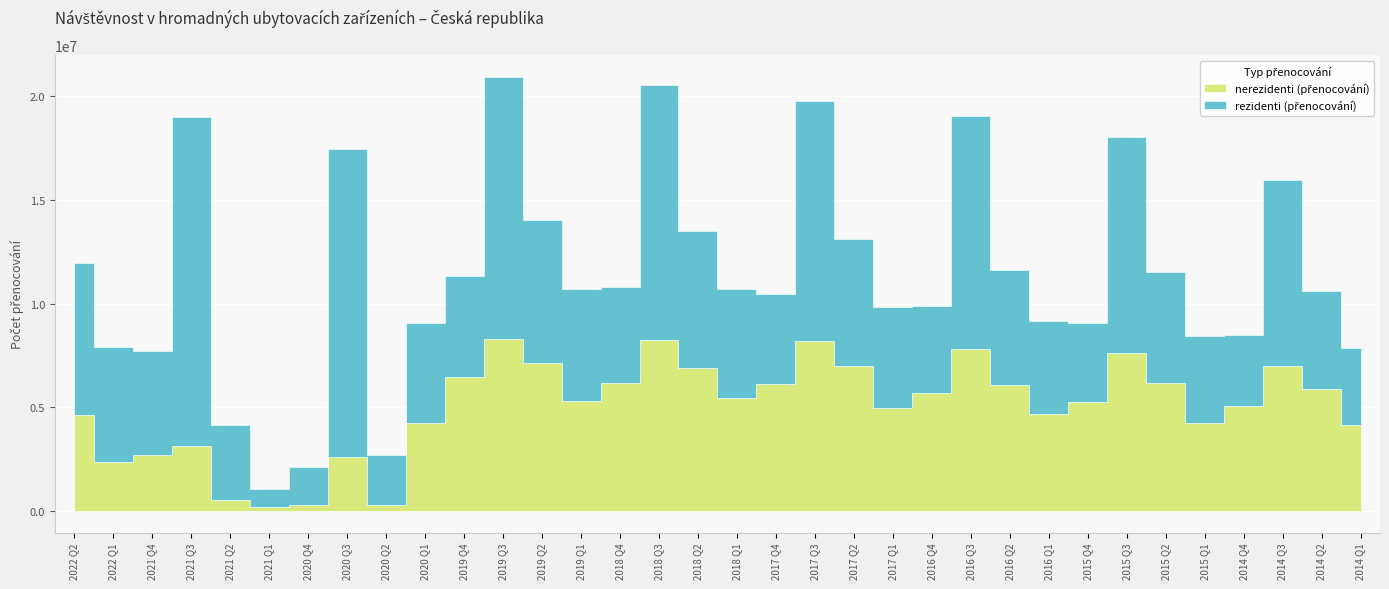

What position from the right is 2014 Q1?

1